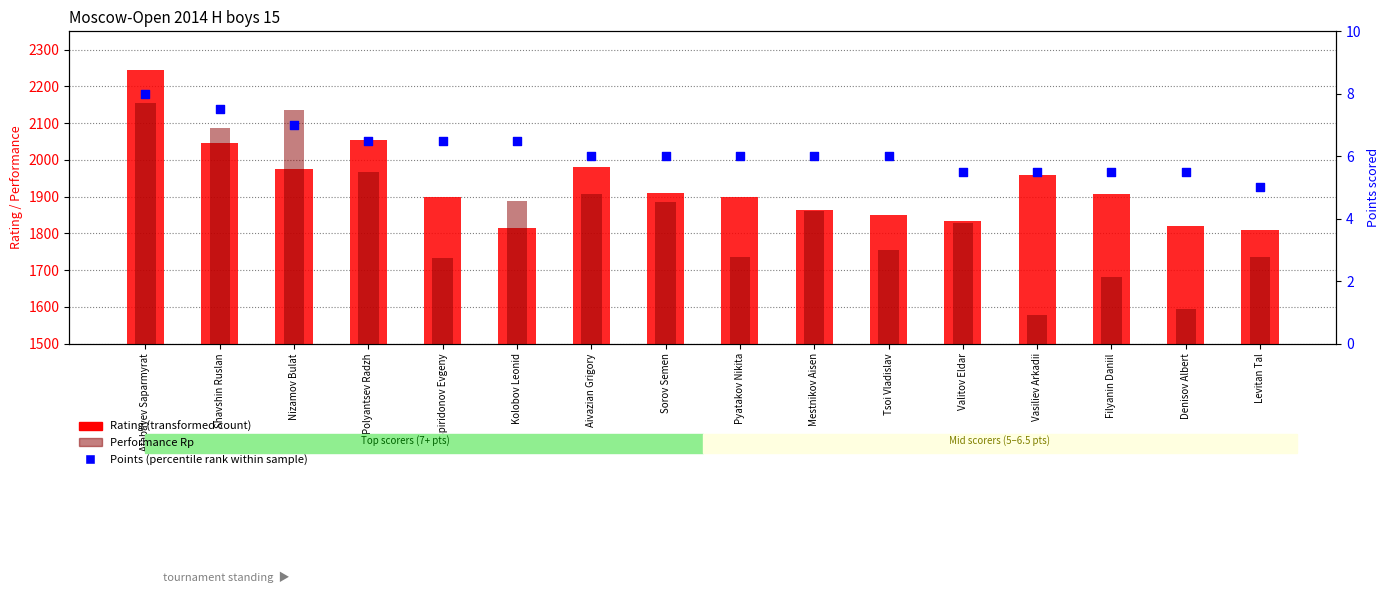

Is the value of Performance Rp at Mestnikov Aisen greater than the value of Points (percentile rank within sample) at Aivazian Grigory?

Yes